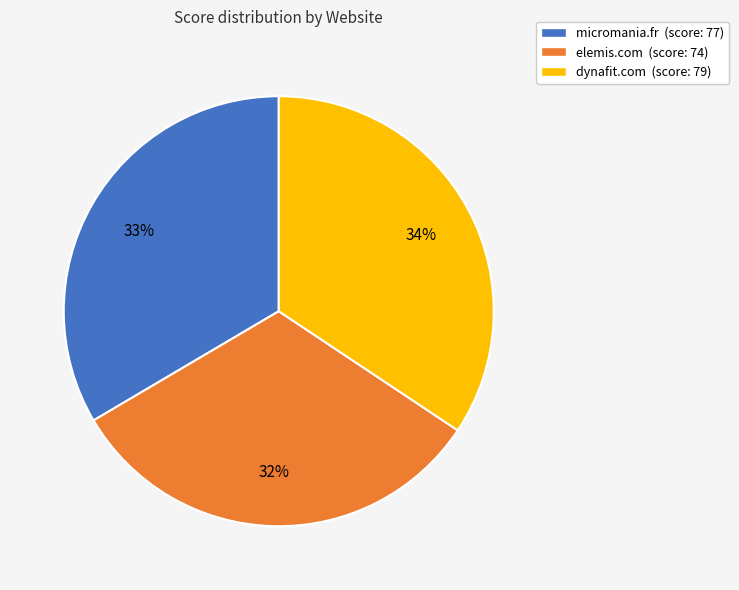

Combined, do elemis.com (score: 74) and dynafit.com (score: 79) account for over 50%?

Yes